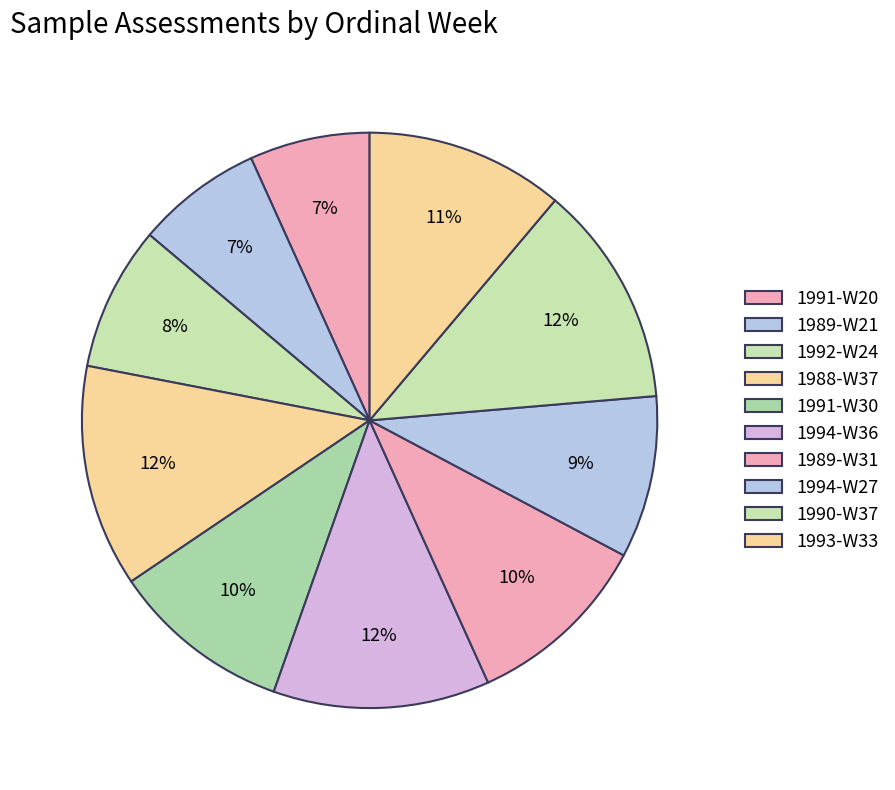

Is 1990-W37 the majority of the pie?

No